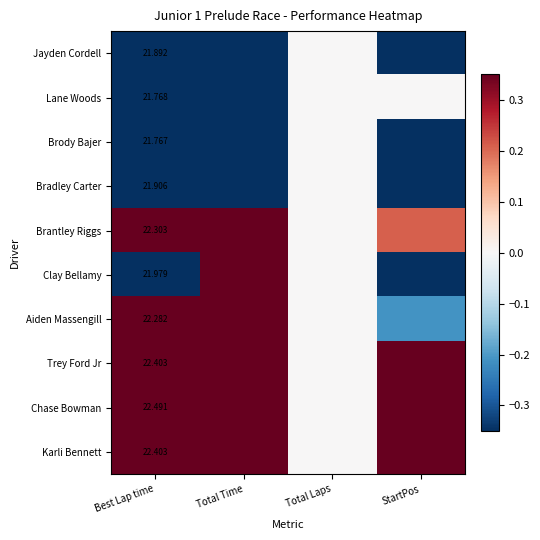

Is the value of Bradley Carter at Best Lap time greater than the value of Clay Bellamy at Best Lap time?

No